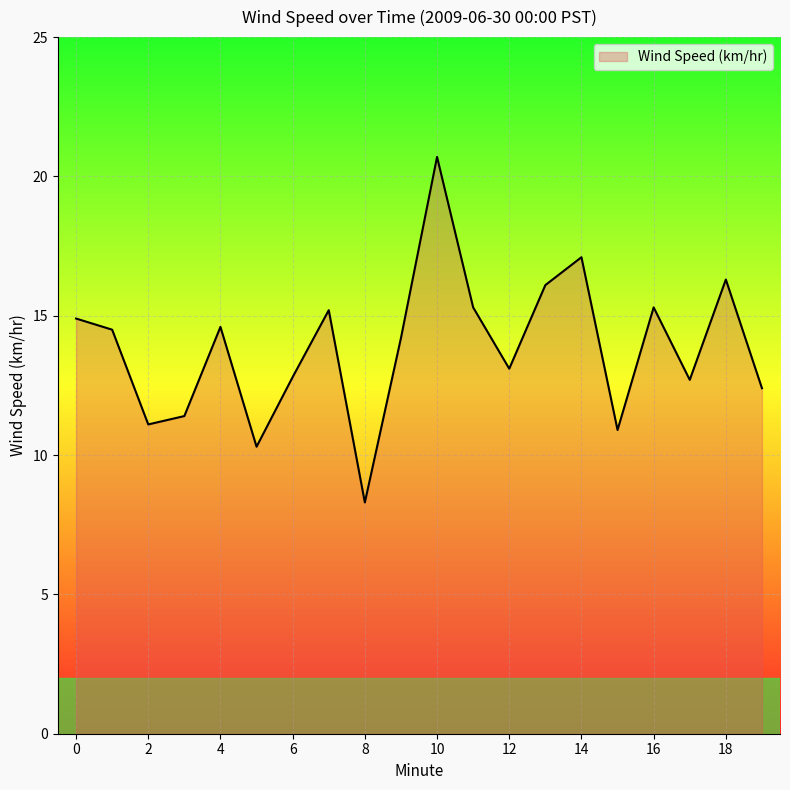

Does the chart have visible grid lines?

Yes